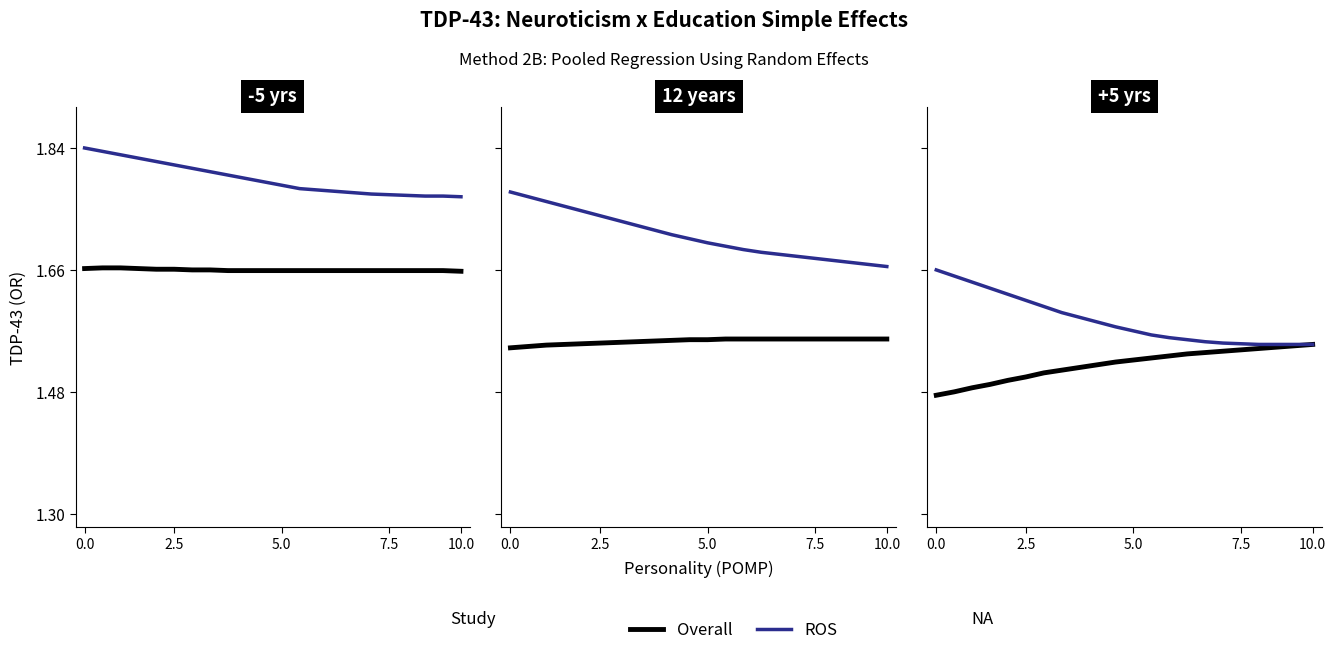

List the series in order of their peak value, lowest first.

Overall, ROS